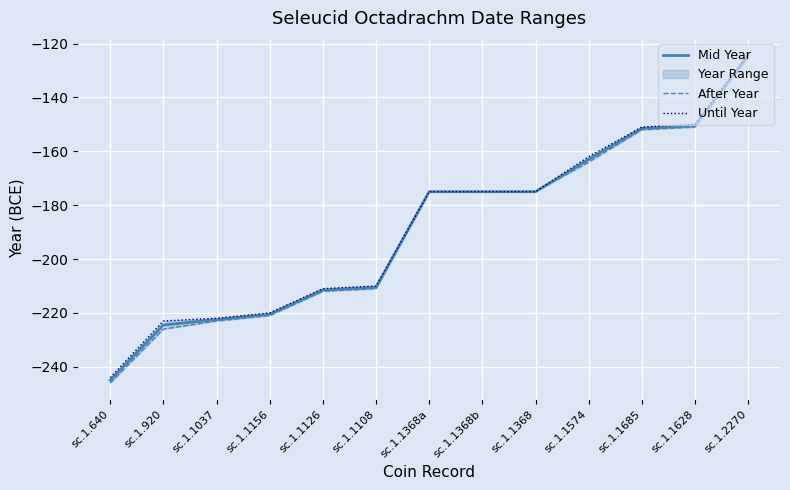

Is the value of Mid Year at sc.1.1126 greater than the value of Until Year at sc.1.1685?

No